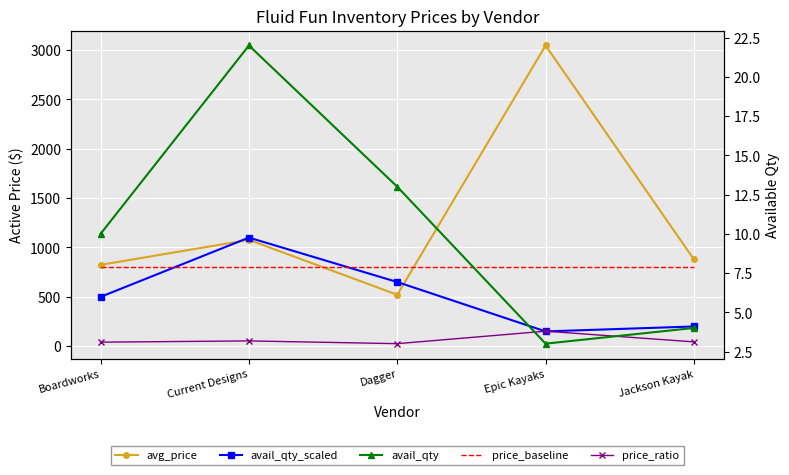

What are all the series names shown in the legend?

avg_price, avail_qty_scaled, price_baseline, price_ratio, avail_qty